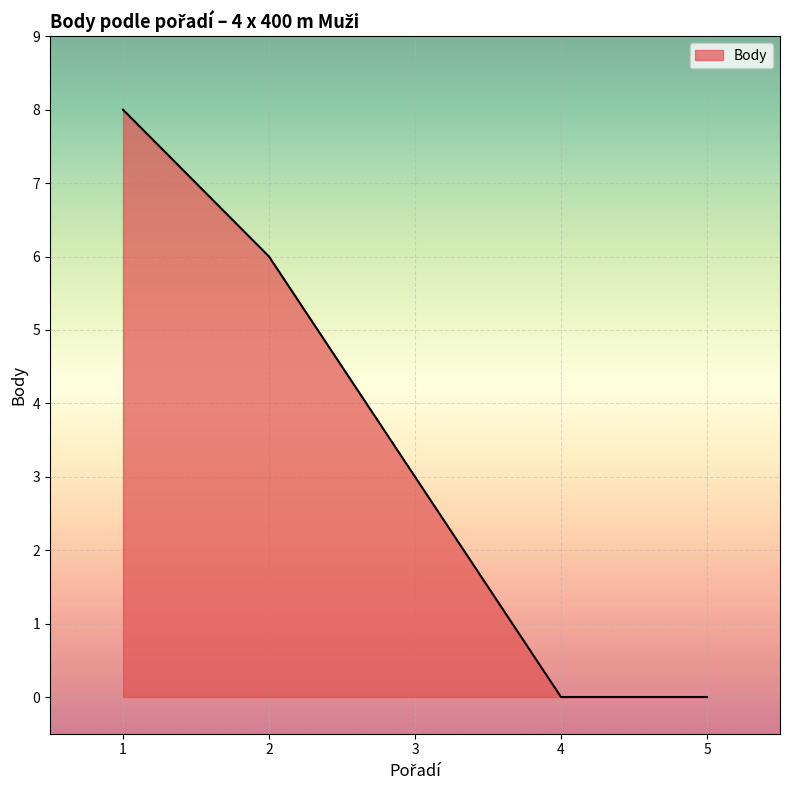

At which label is the value closest to 4?

3